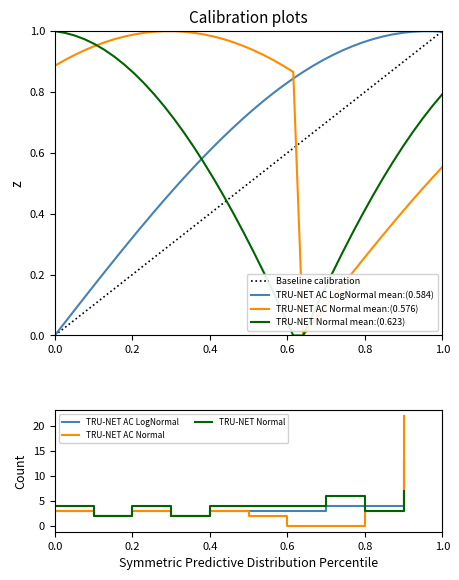

True or false: Baseline calibration and TRU-NET AC Normal mean:(0.576) intersect in this chart.

True